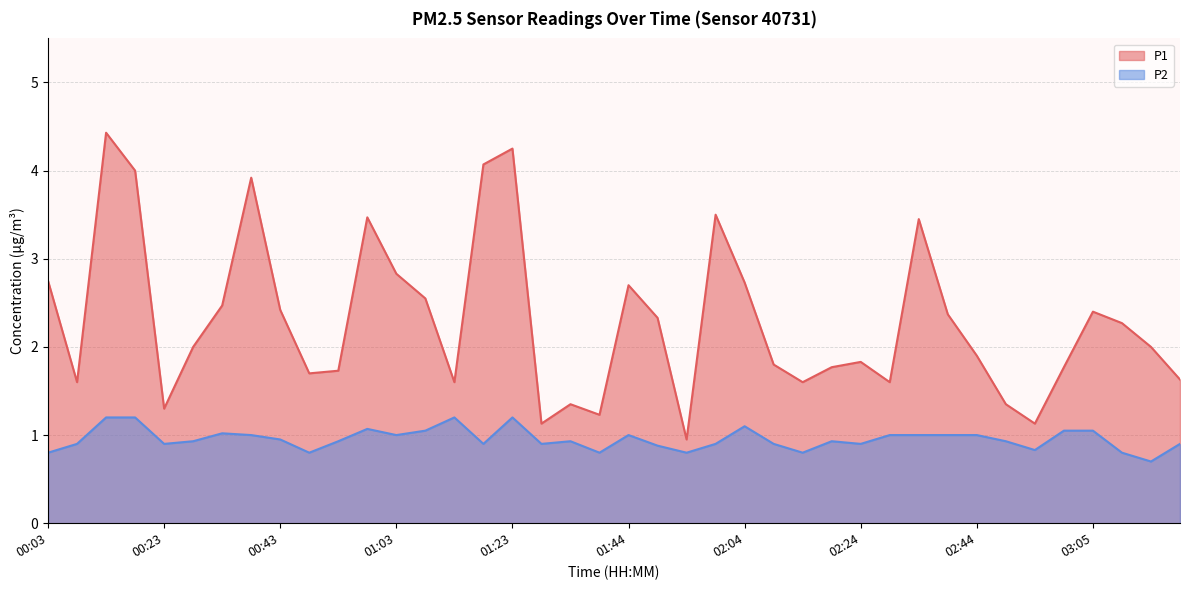

What is the sum of the P2 values at 02:24 and 01:29?

1.8